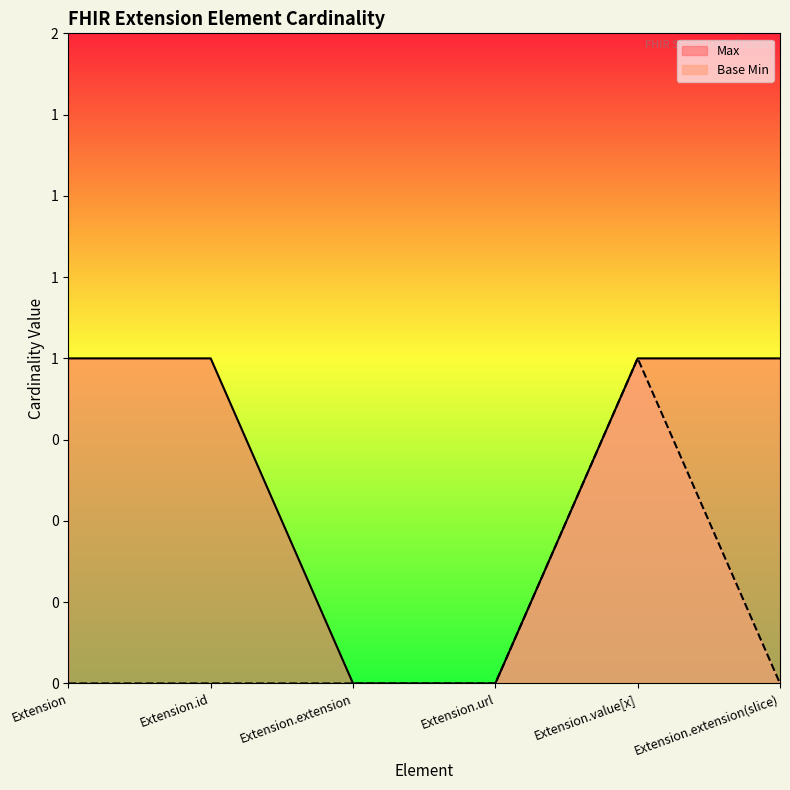

At Extension.extension, list the series in order from largest to smallest.

Max, Base Min